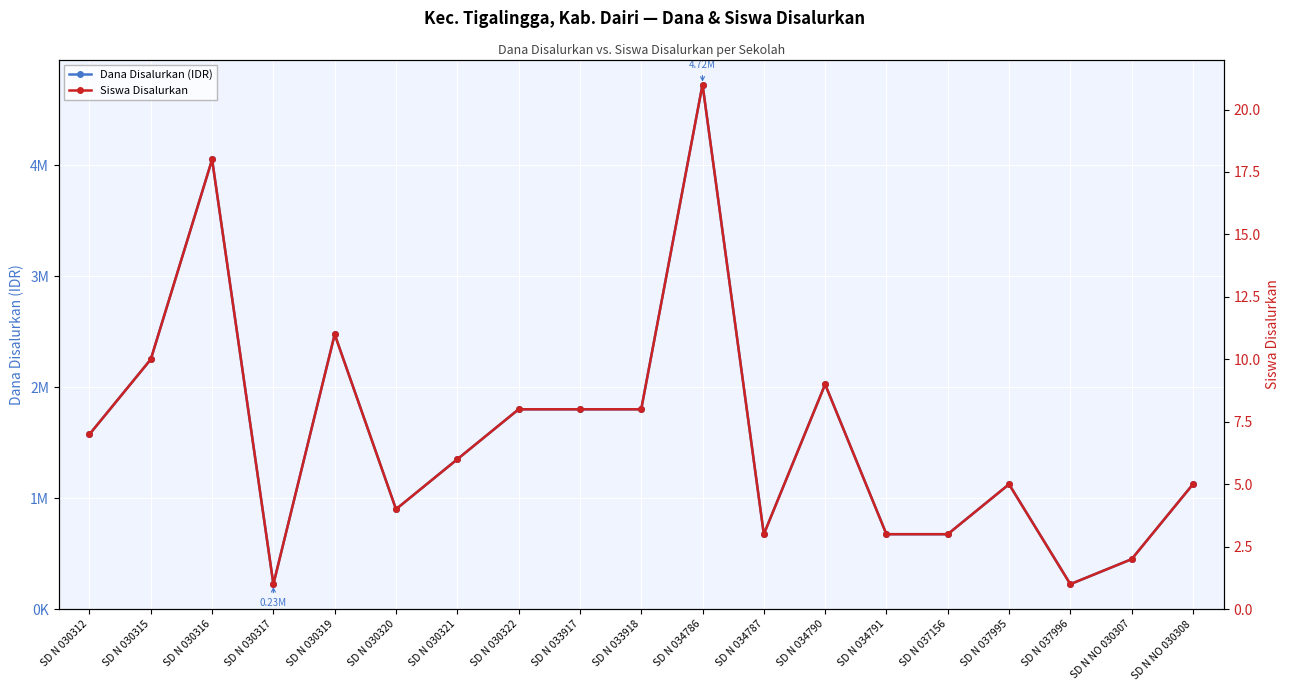

True or false: Siswa Disalurkan has more than 0 points higher than both neighbors.

True